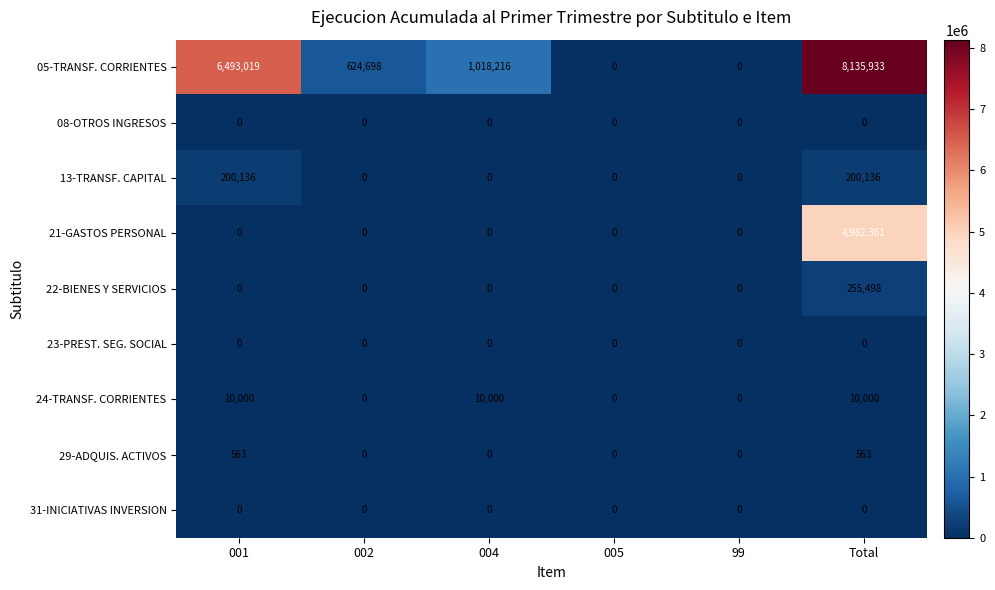

Between 004 and 99, which series saw the biggest shift?

05-TRANSF. CORRIENTES